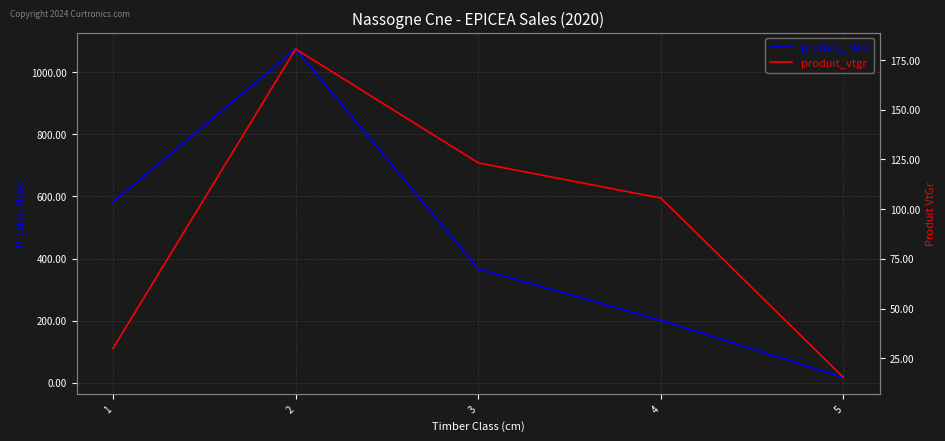

What is the difference between the second highest and minimum values in the produit_nbre series?

565.0